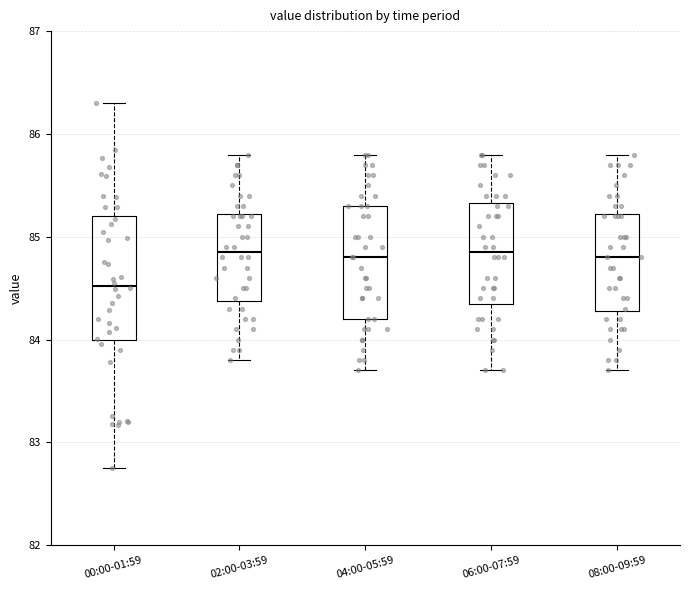

Reading left to right, transcribe this box plot: for each box, give where its median line is, the range the box spans, and where its two whiskers end, as read against the y-axis. The values are not printed on the chart, so give them approximately, as read against the axis.

00:00-01:59: median 84.5, box 84.0 to 85.2, whiskers 82.8 to 86.3
02:00-03:59: median 84.9, box 84.4 to 85.2, whiskers 83.8 to 85.8
04:00-05:59: median 84.8, box 84.2 to 85.3, whiskers 83.7 to 85.8
06:00-07:59: median 84.9, box 84.4 to 85.3, whiskers 83.7 to 85.8
08:00-09:59: median 84.8, box 84.3 to 85.2, whiskers 83.7 to 85.8